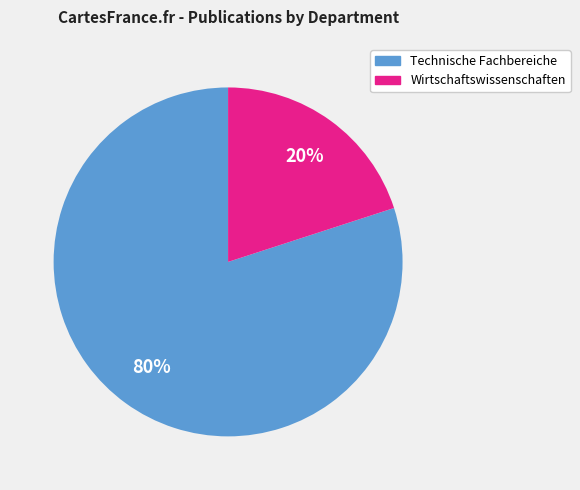

To the nearest percent, what is the difference between the largest and smallest slice percentages?

60%